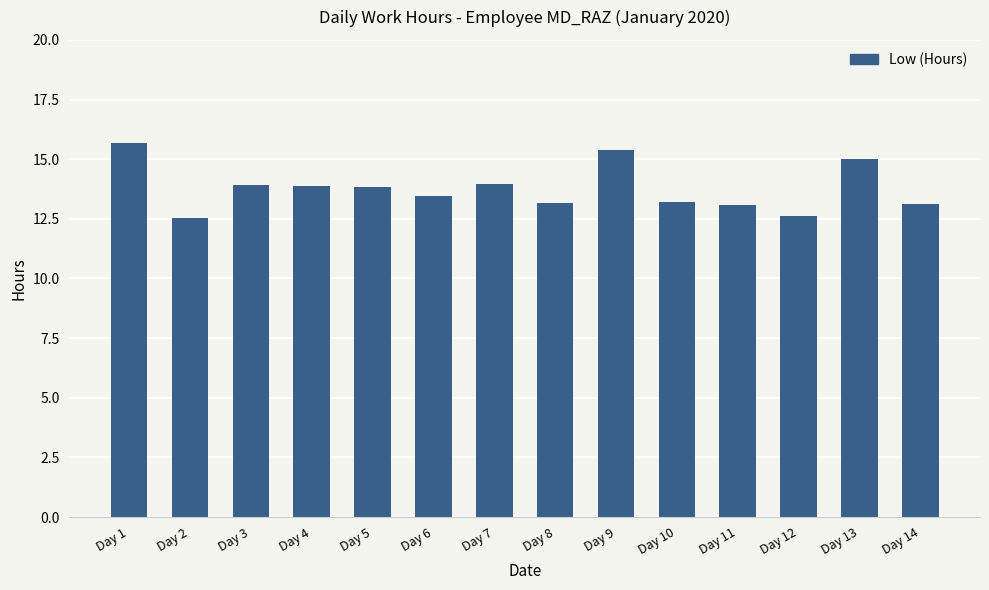

What is the difference between the values at Day 6 and Day 7?

0.5